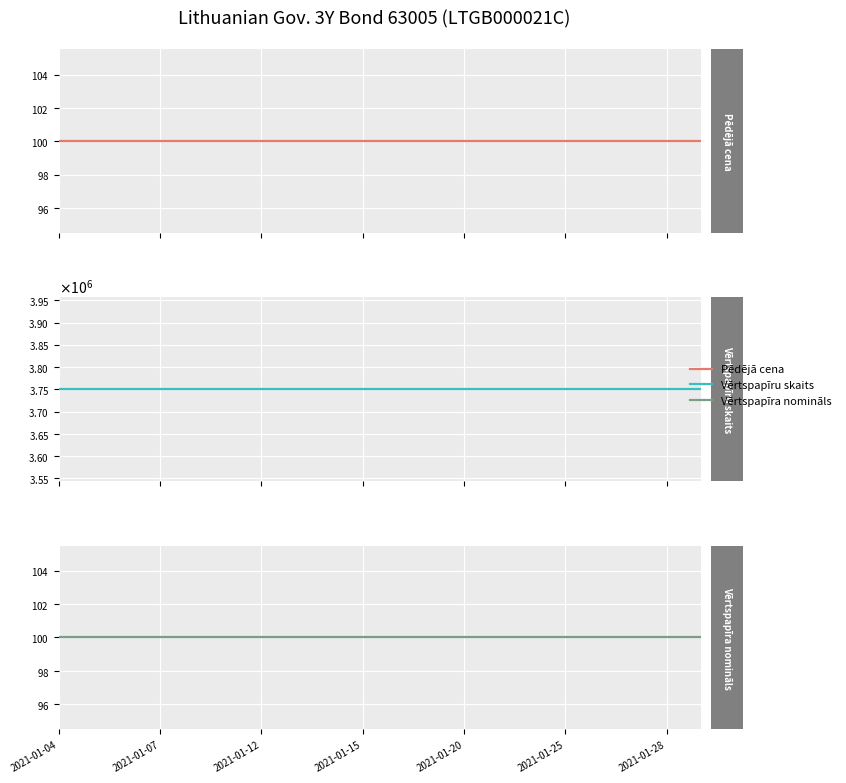

Is the value of Vērtspapīru skaits at 14 greater than the value of Pēdējā cena at 12?

Yes